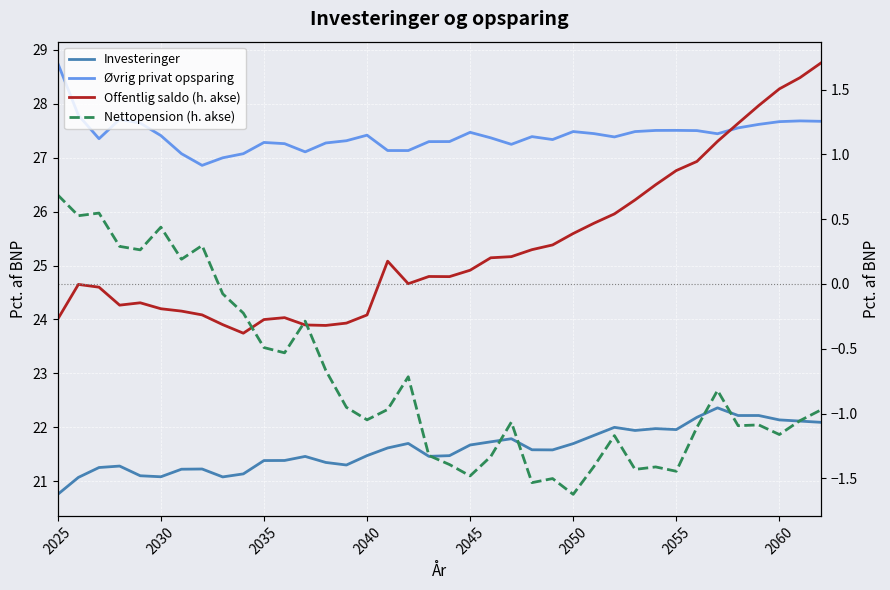

True or false: Investeringer and Øvrig privat opsparing cross at least once.

False